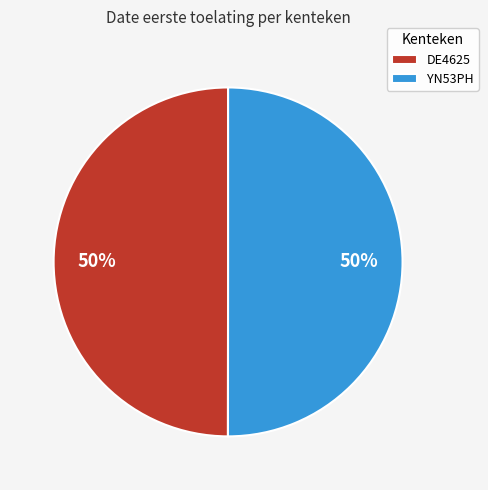

True or false: DE4625 accounts for 50% of the total.

True